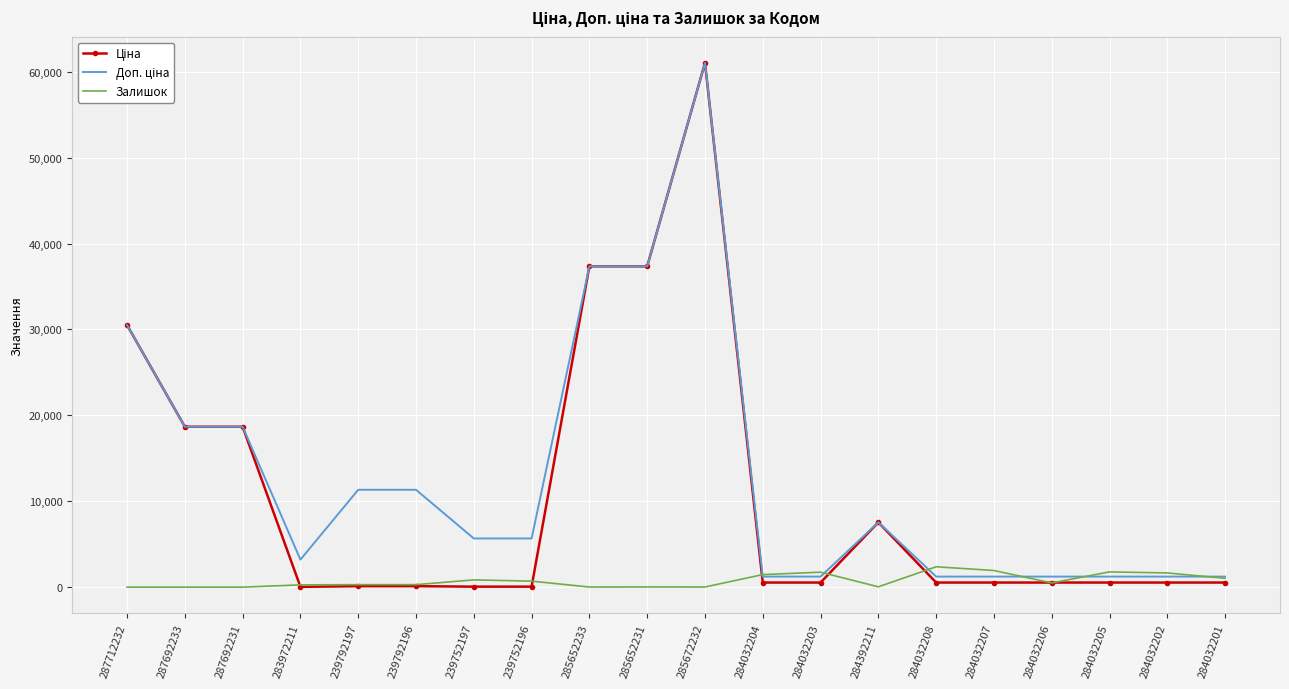

What is the maximum value shown in the chart?

61024.7